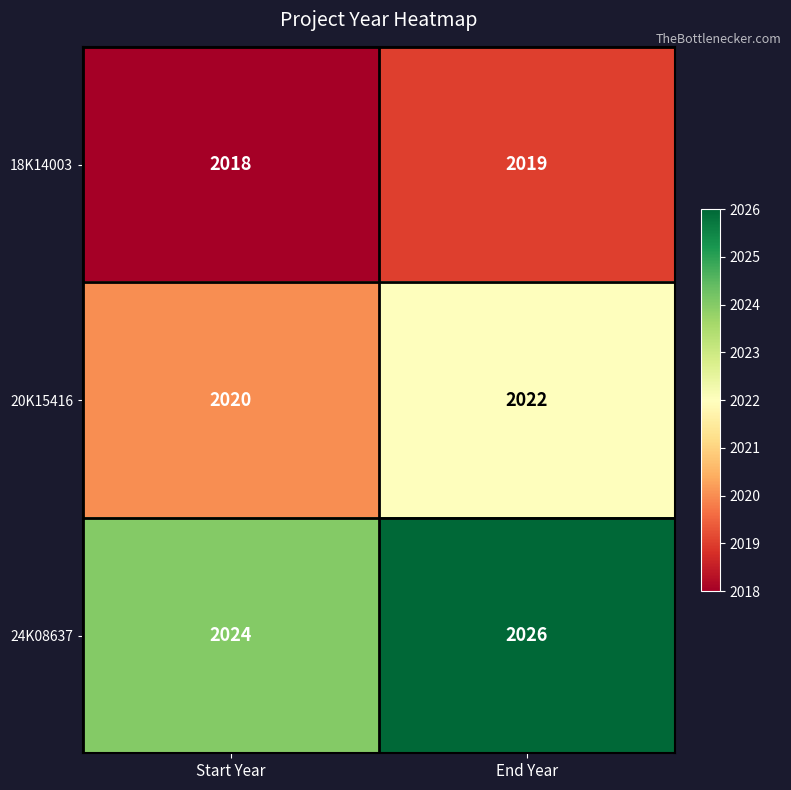

Reading left to right, list all the values displayed in this chart.

18K14003: Start Year=2018	End Year=2019
20K15416: Start Year=2020	End Year=2022
24K08637: Start Year=2024	End Year=2026